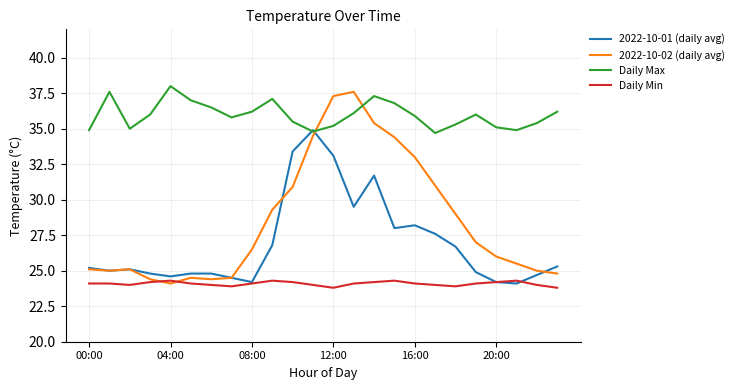

List the series in order of their peak value, lowest first.

Daily Min, 2022-10-01 (daily avg), 2022-10-02 (daily avg), Daily Max